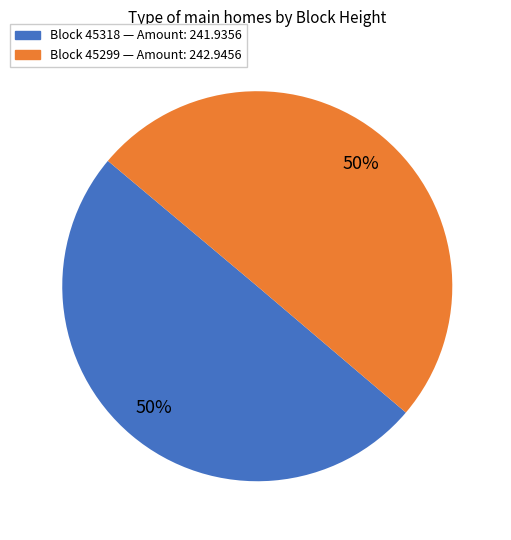

To the nearest percent, what is the average slice percentage?

50%